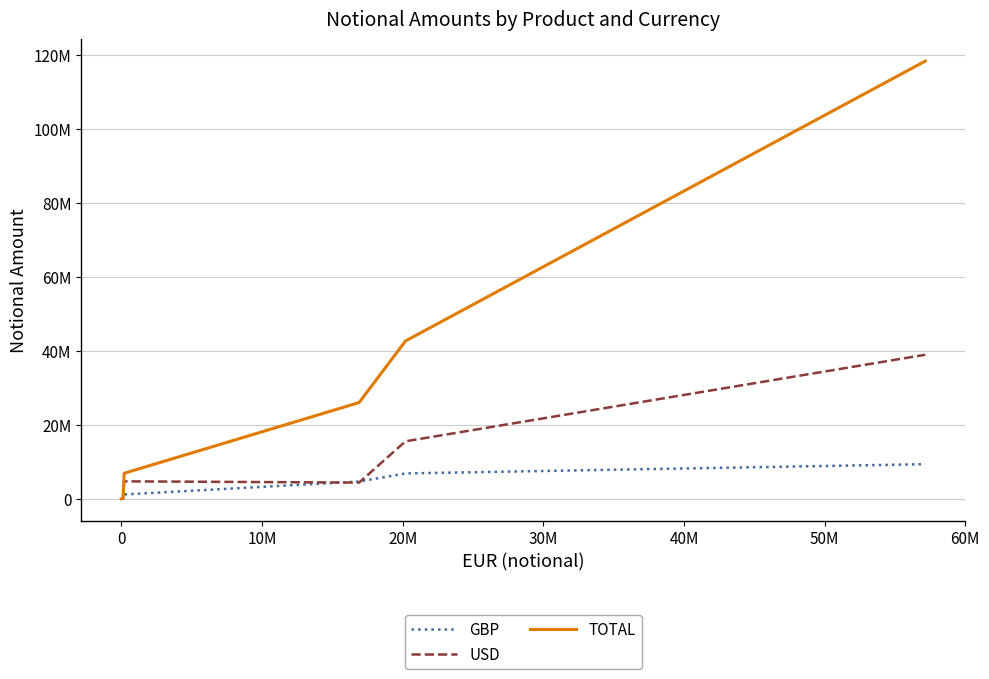

What is the label of the 3rd point from the right?

20M